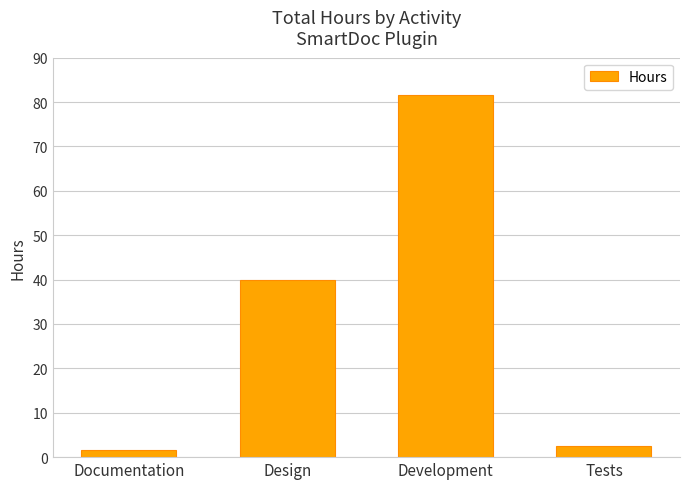

What is the sum of all values?

125.5